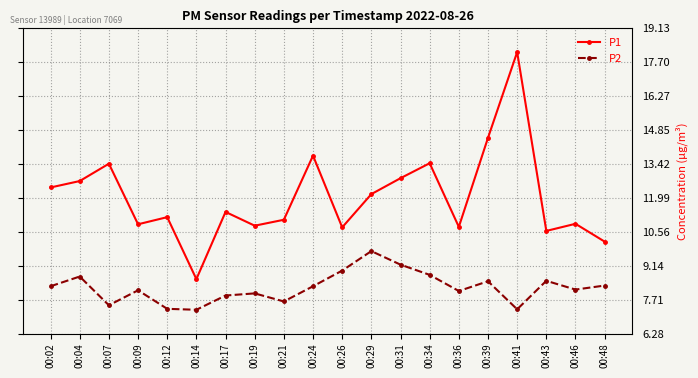

What are all the series names shown in the legend?

P1, P2